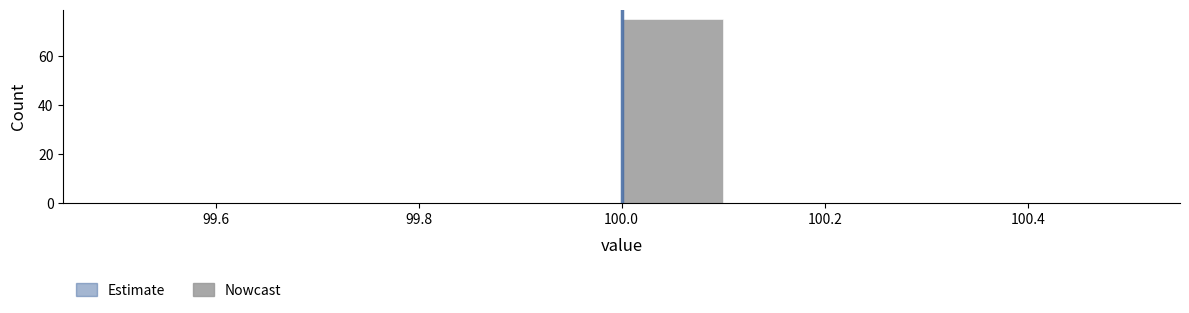

Which range on the x-axis has the tallest bar?

100.0 to 100.1